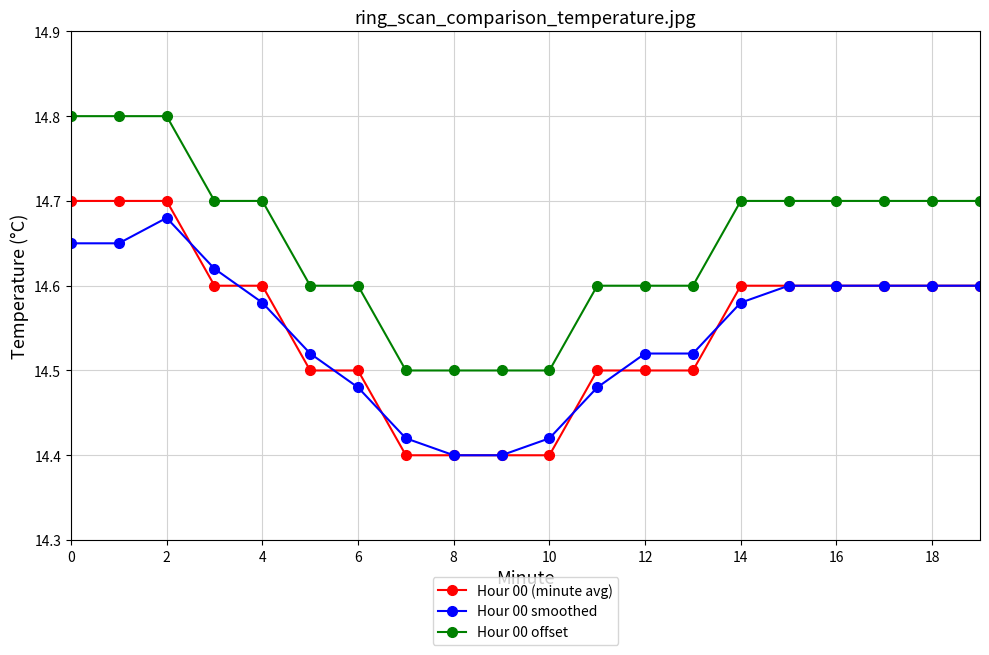

True or false: Hour 00 offset and Hour 00 (minute avg) cross at least once.

False